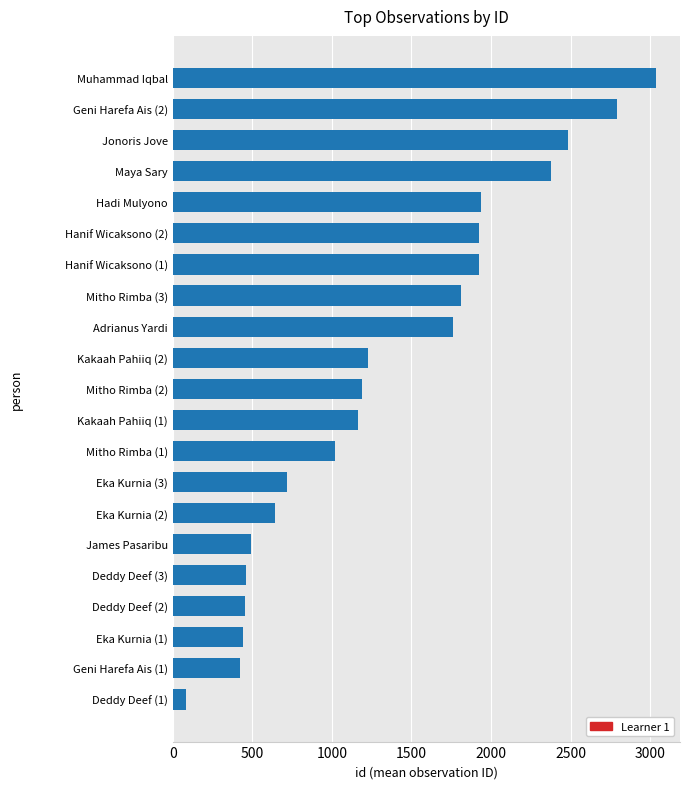

Which category has the lowest value across all series?

Deddy Deef (1)